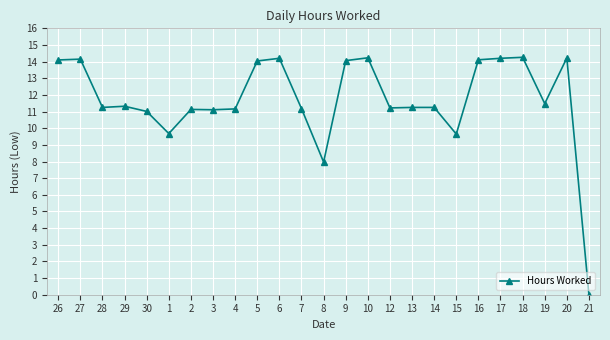

Approximately how many times larger is the value at 30 compared to 2?

1.0